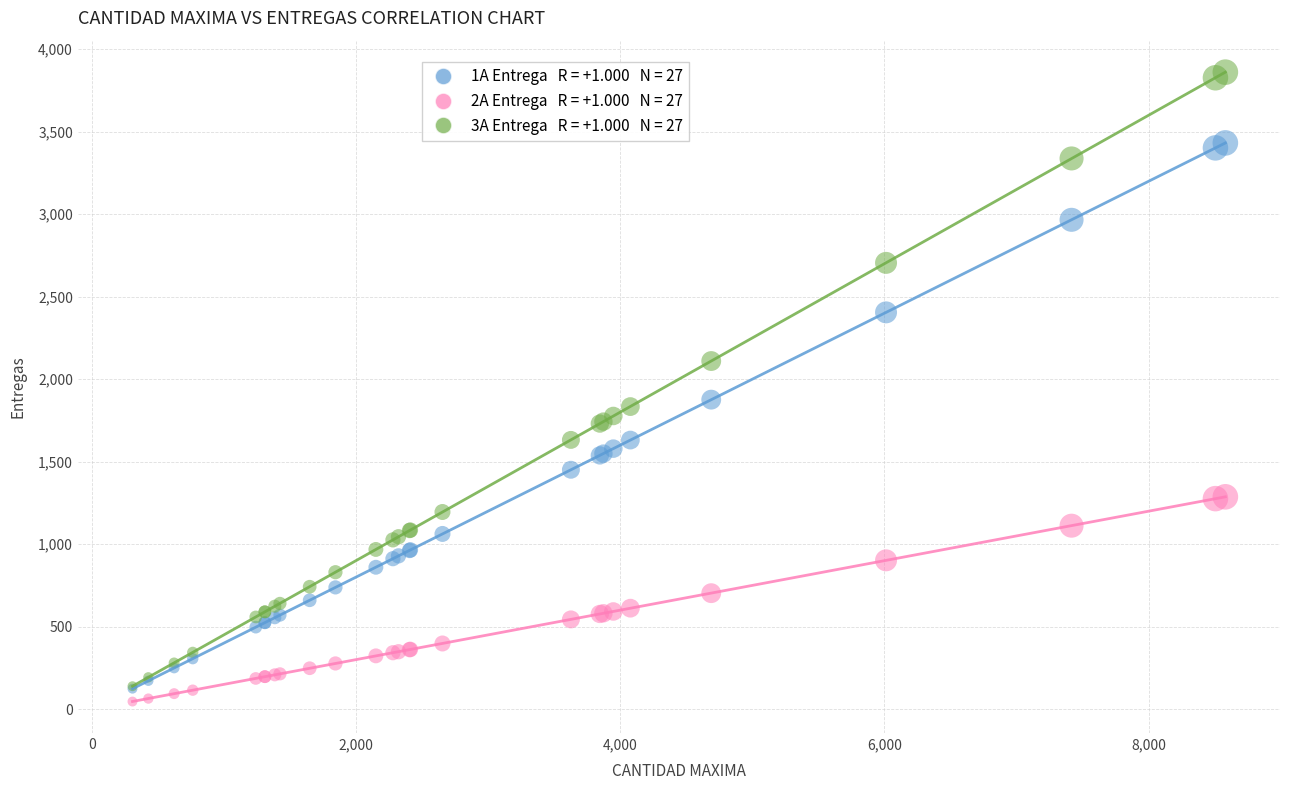

Across all series, what Y value is closest to 1953?

1876